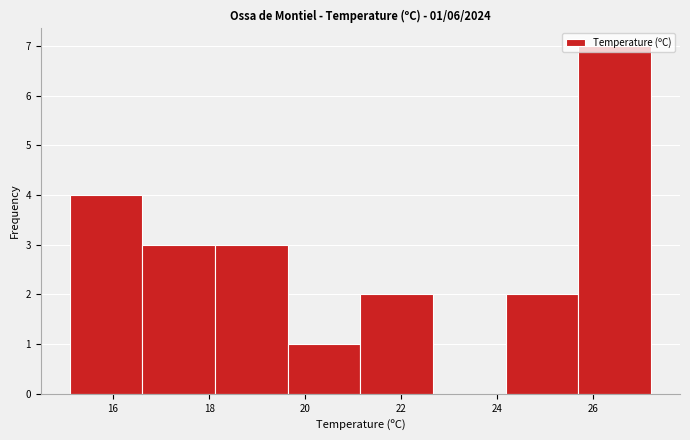

Which range on the x-axis has the tallest bar?

25.6 to 27.2